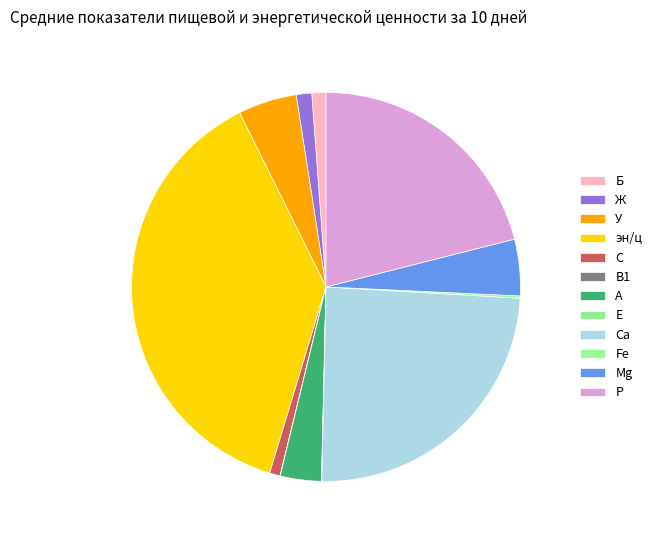

Combined, what portion of the pie is Б and С?

2.1%